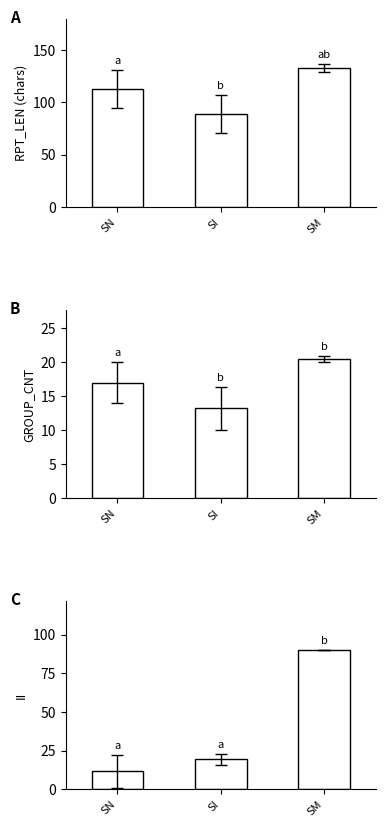

What is the label of the 2nd bar from the left?

SI